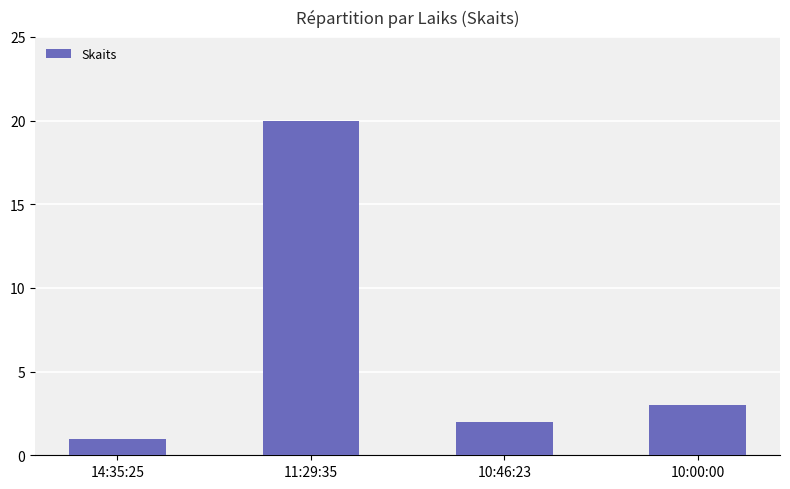

What is the smallest value displayed?

1